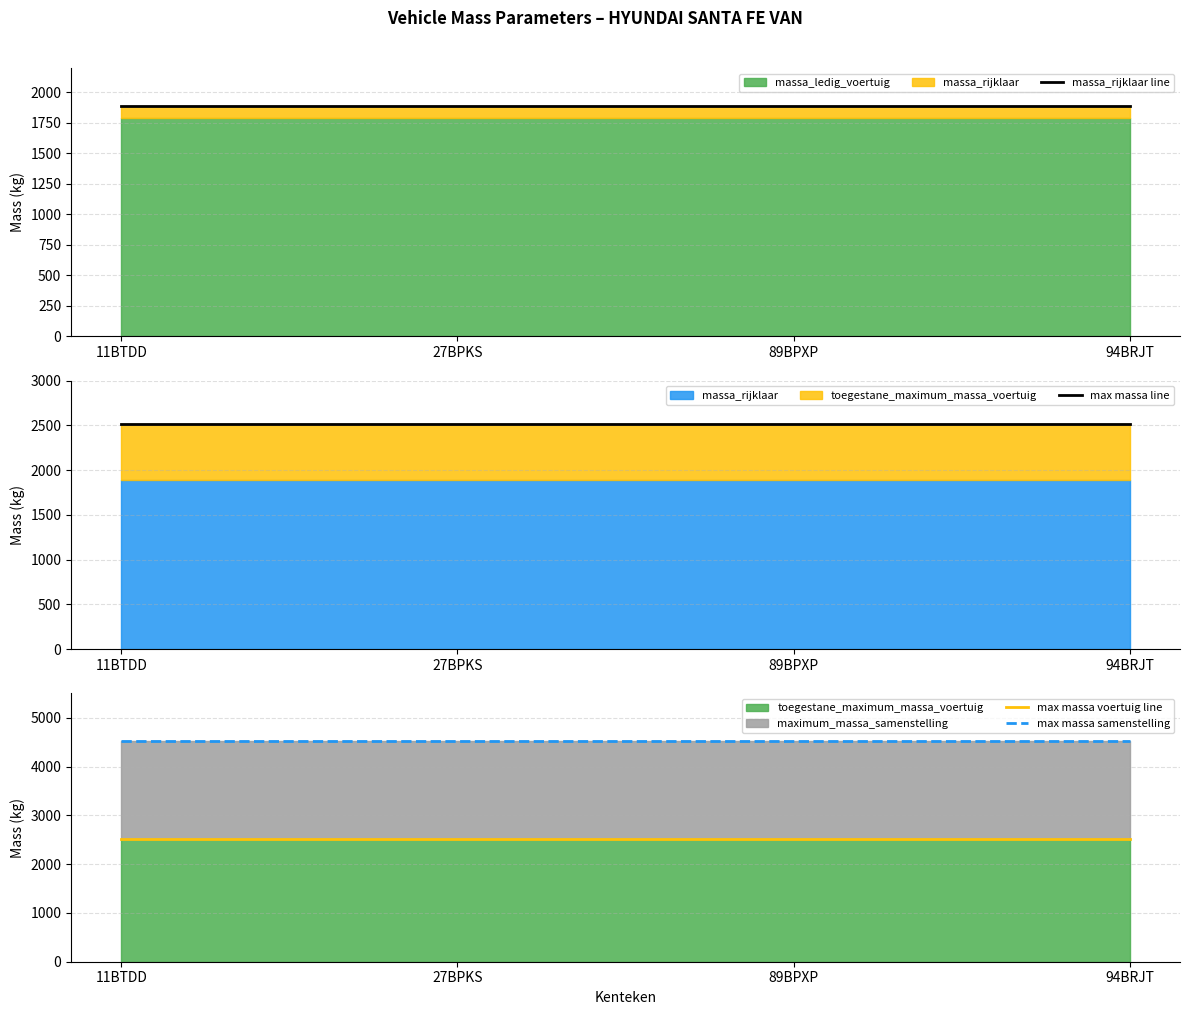

What is the average value of the max massa samenstelling series?

4520